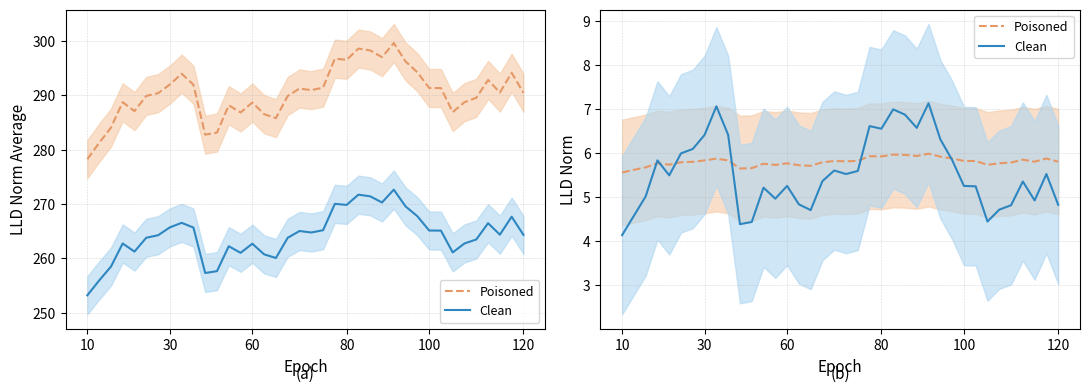

How many values in the Clean series exceed 5?

26